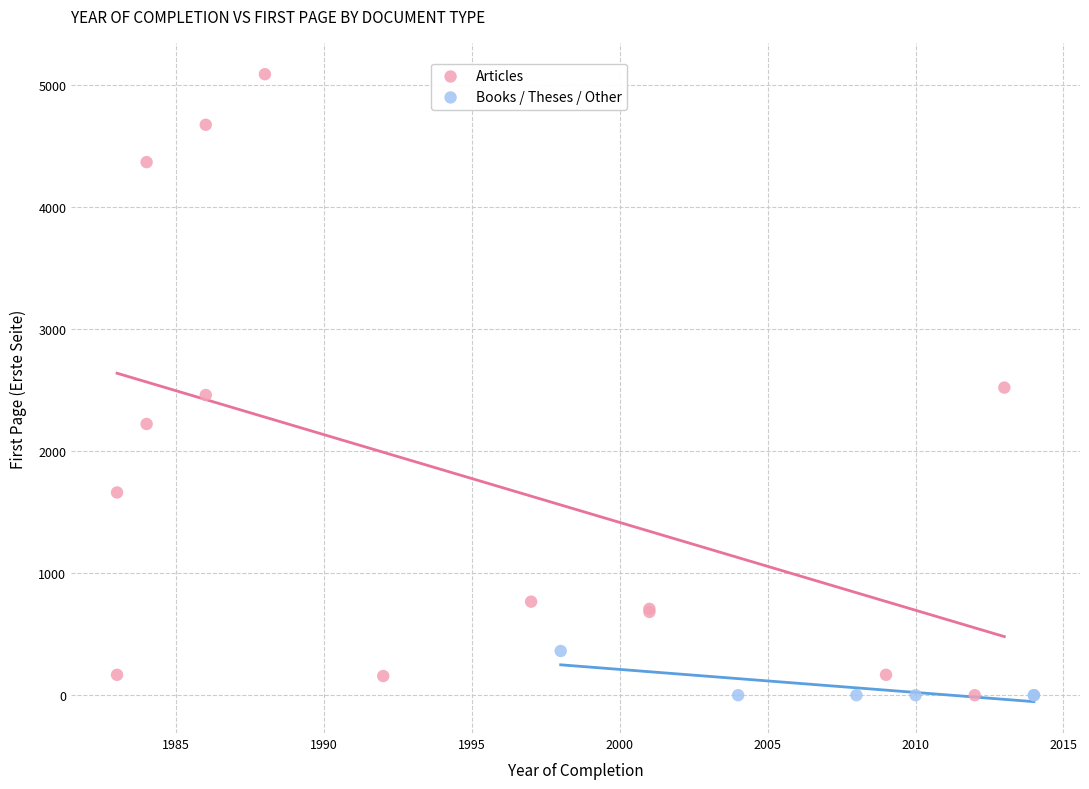

Which series reaches the maximum Y coordinate?

Articles